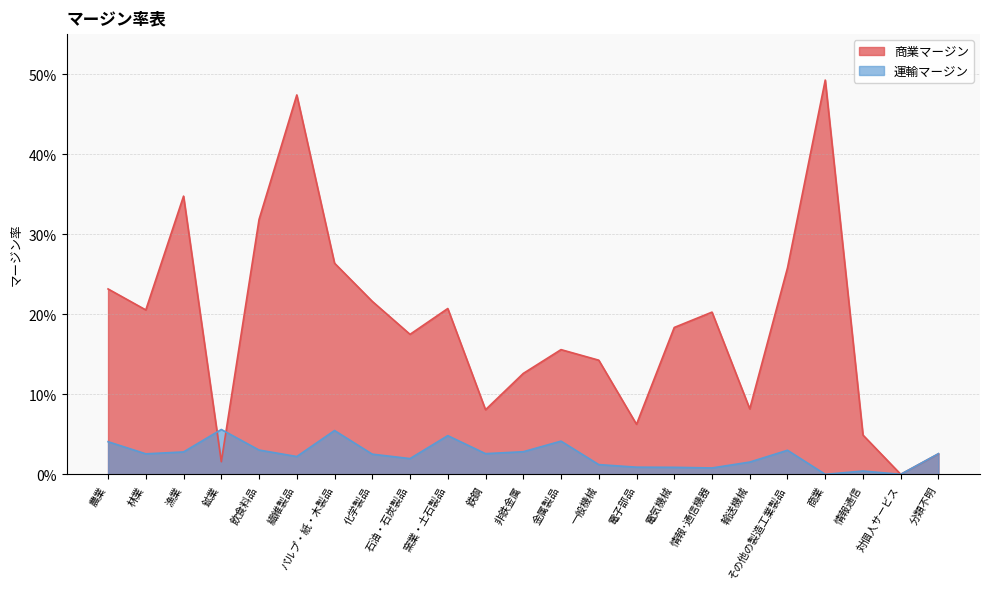

Does the chart display data point markers on the line(s)?

No